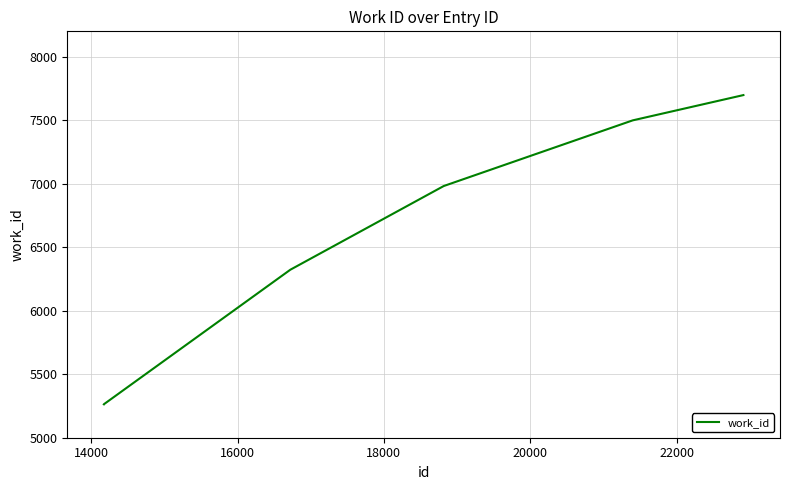

What is the sum of all values?

39029